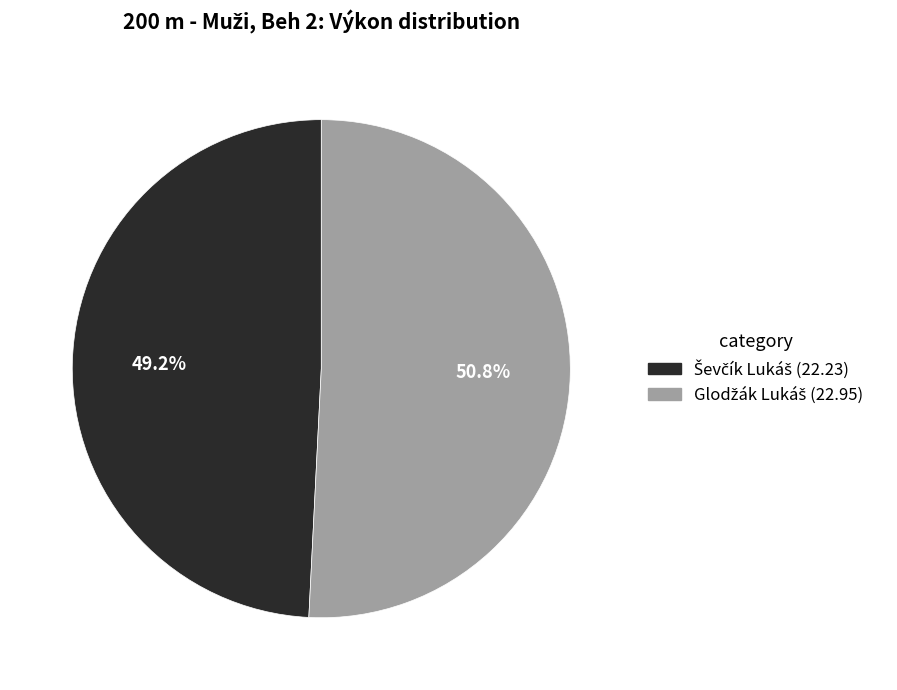

How many slices are in this pie chart?

2